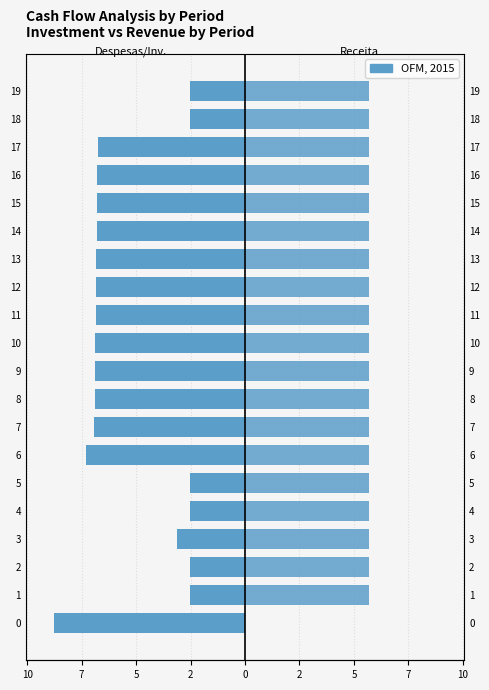

How many data points in Despesas/Investimento are above -6?

7